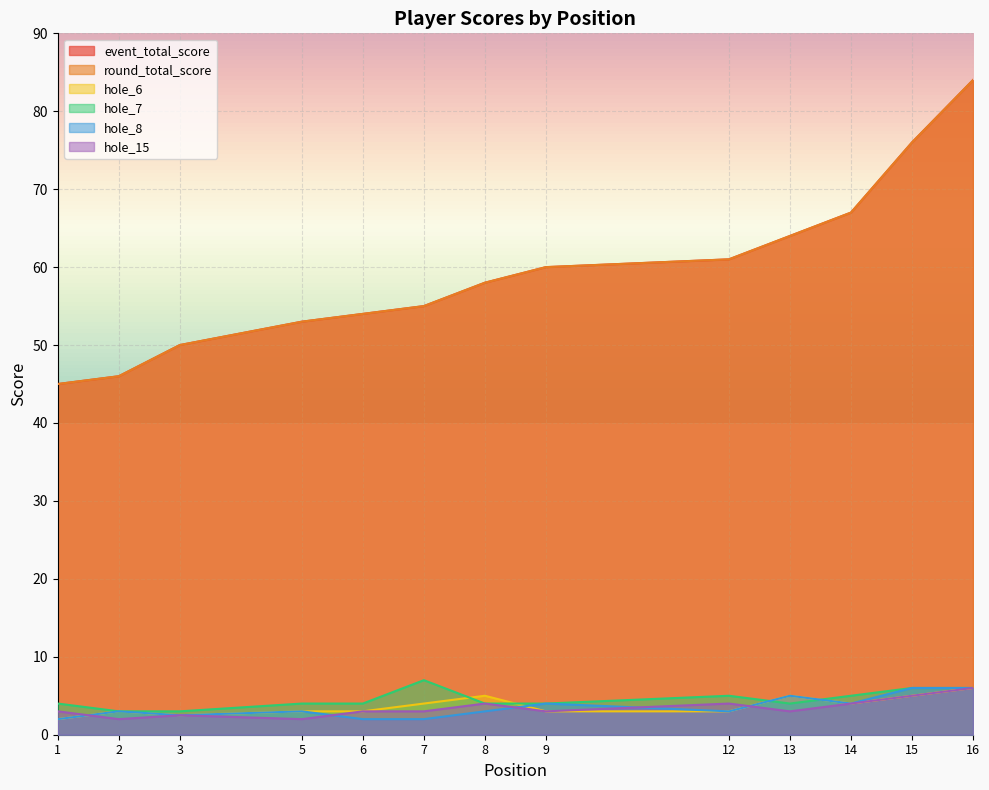

Does the chart display data point markers on the line(s)?

No